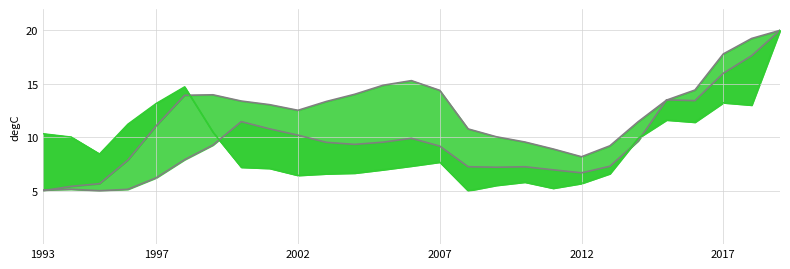

What is the minimum value shown in the chart?

5.0